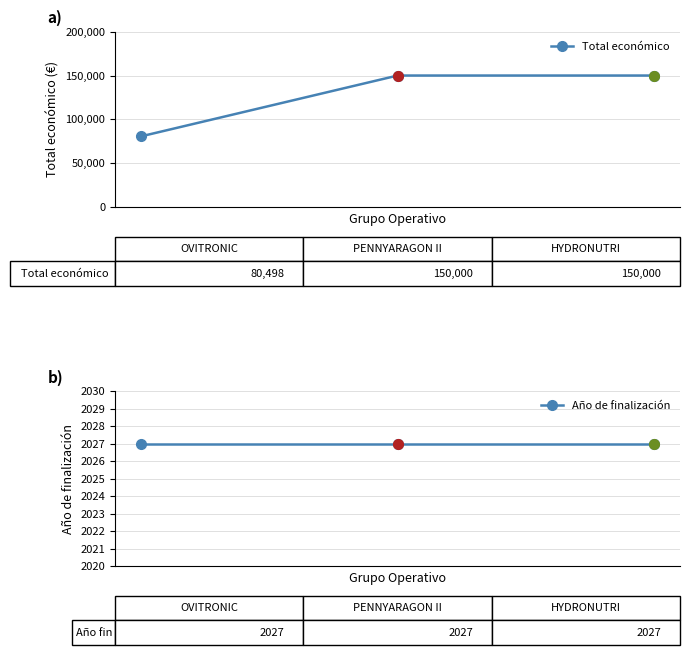

Reading left to right, what are all the values shown in this chart?

Total económico: 80498	150000	150000
Año de finalización: 2027	2027	2027